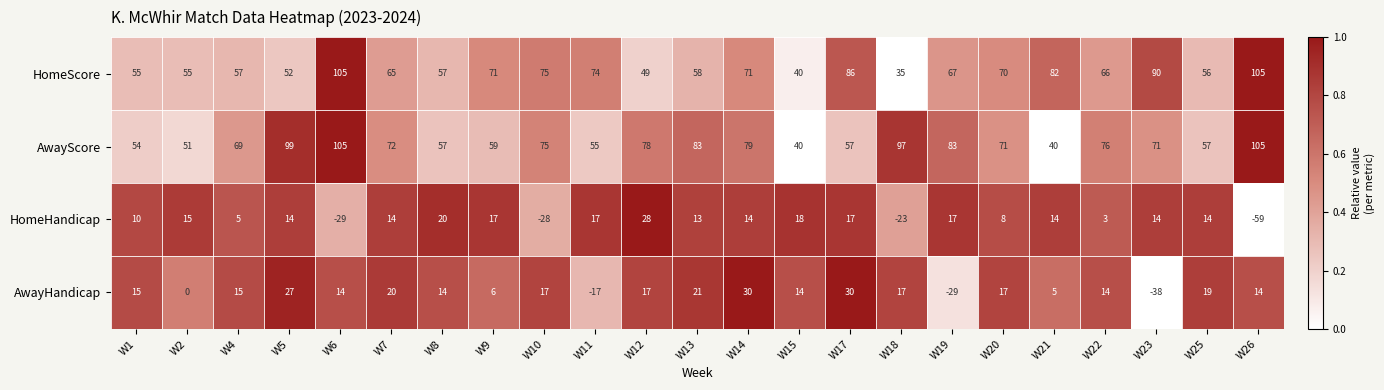

Count the number of categories in the chart.

23